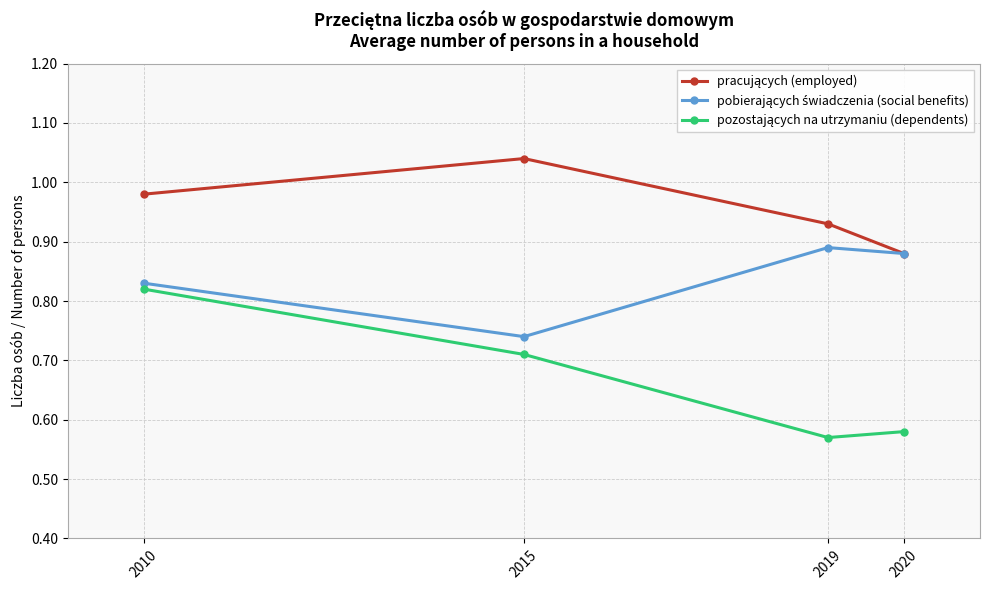

At which category is the sum across all series the highest?

2010